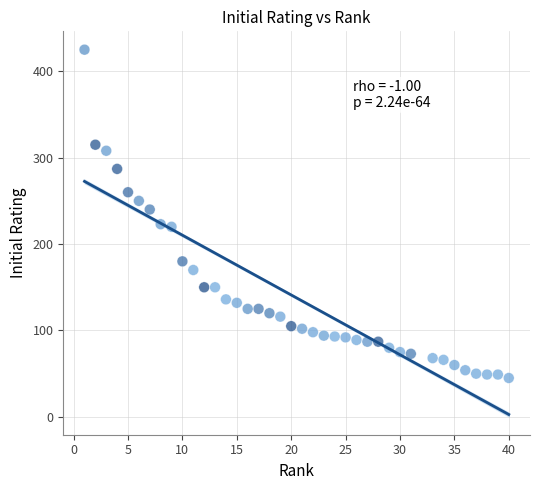

What is the range of X values (max minus min)?

39